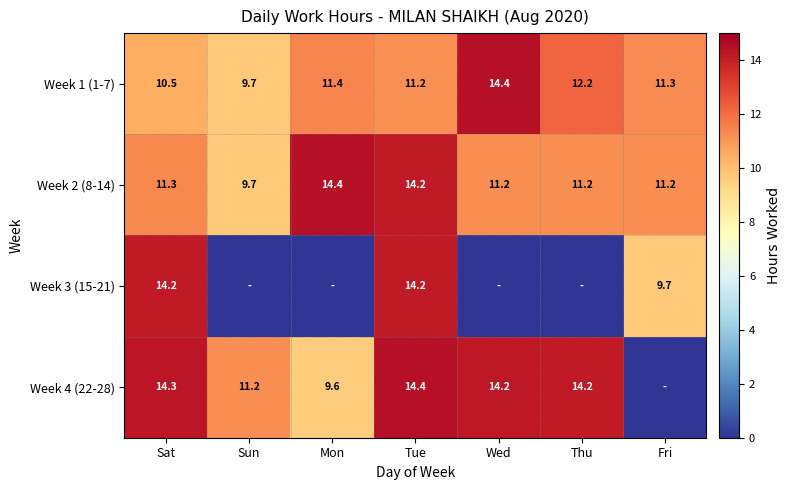

Where is Week 1 (1-7) nearest to the value 12?

Thu